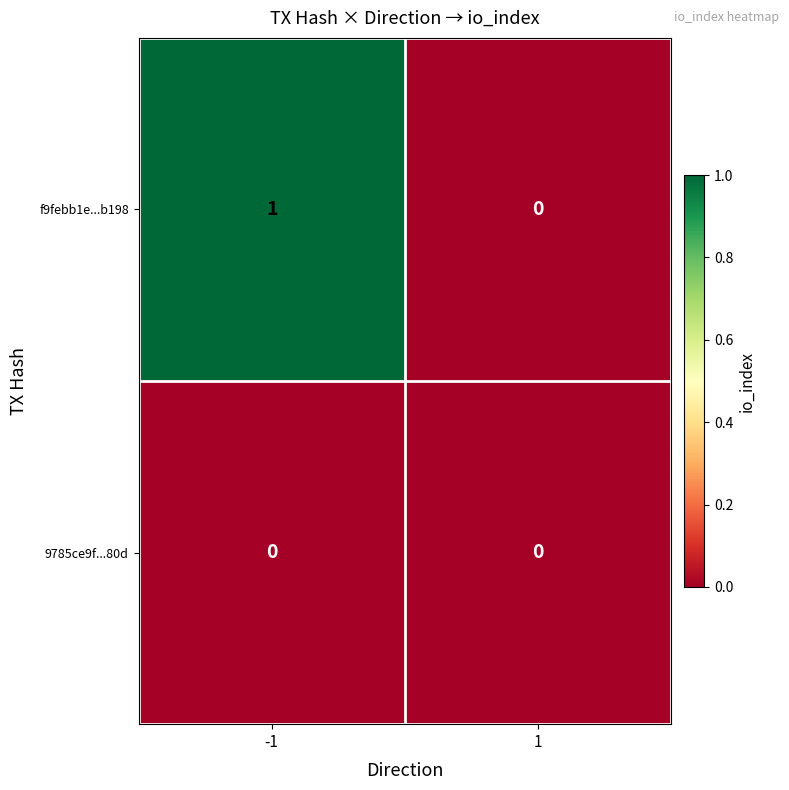

What is the maximum value shown in the chart?

1